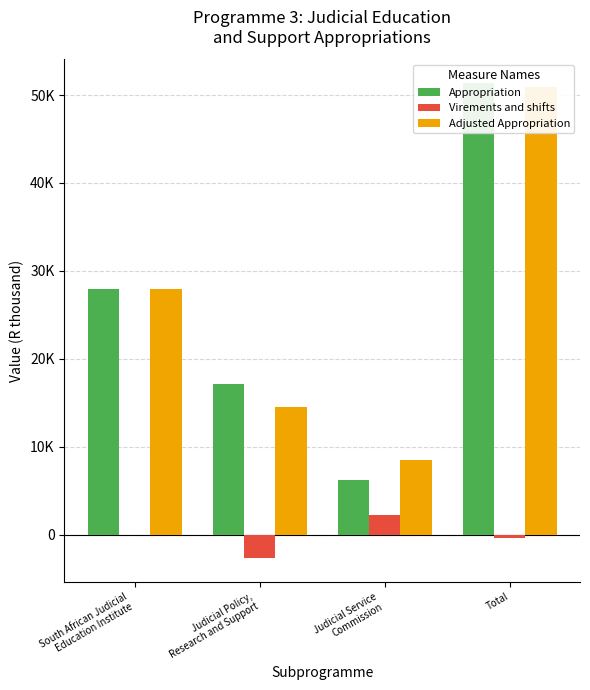

Count the Adjusted Appropriation values in the range 14517 to 50958.

3